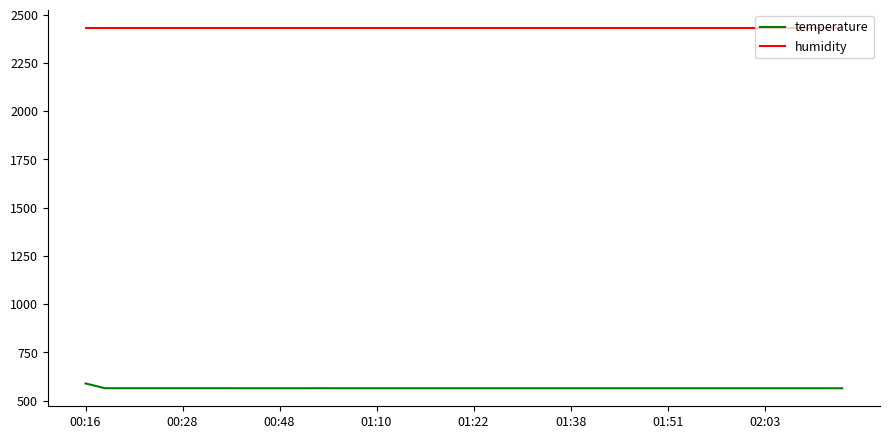

List the series in order of their overall mean, highest first.

humidity, temperature